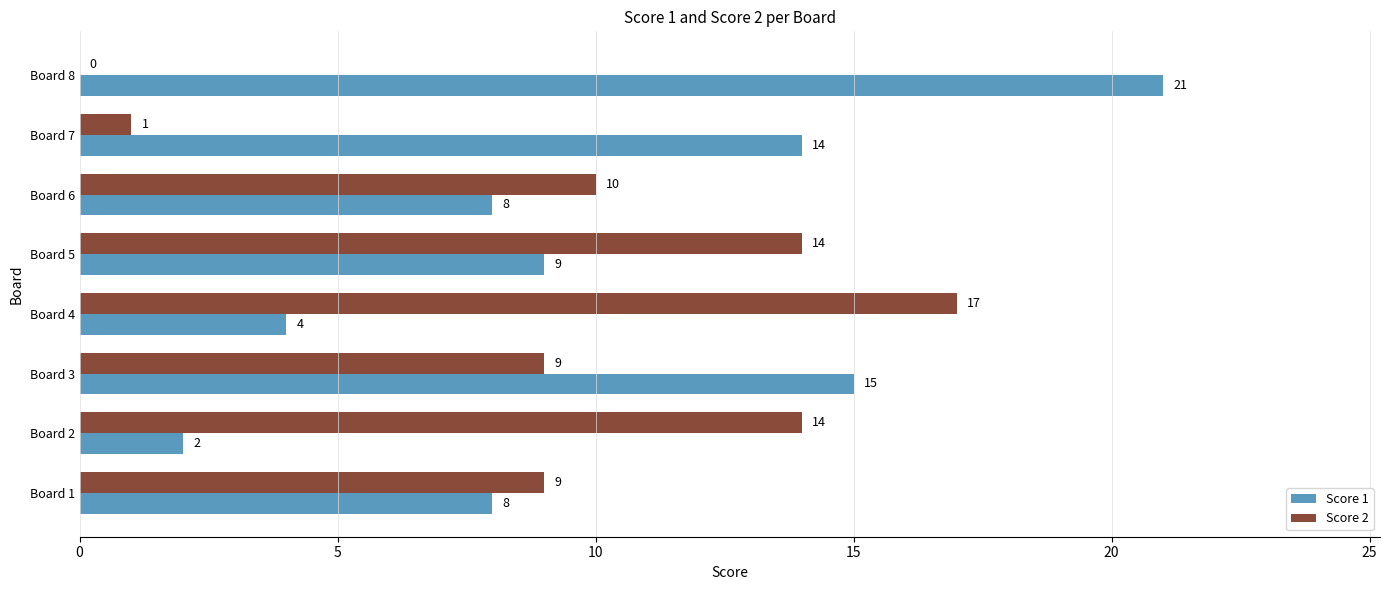

Which series has the largest total across all categories?

Score 1